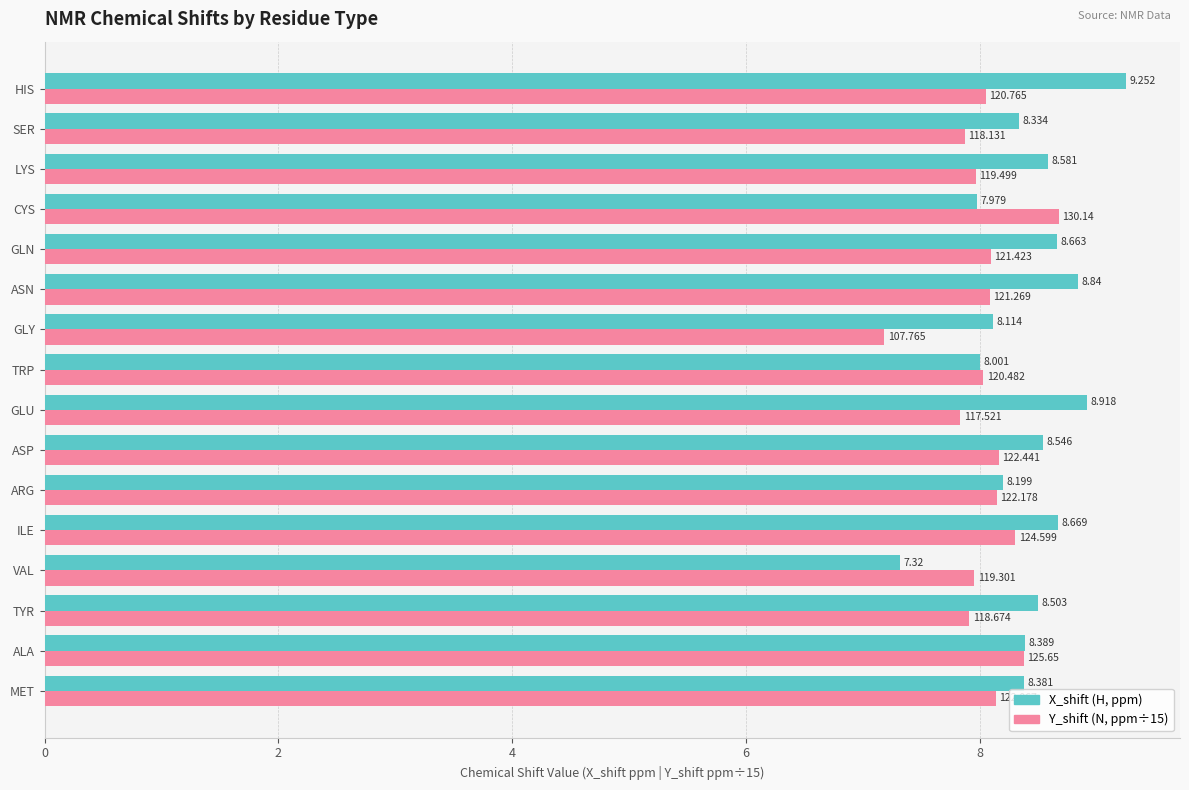

Which category has the lowest value across all series?

GLY